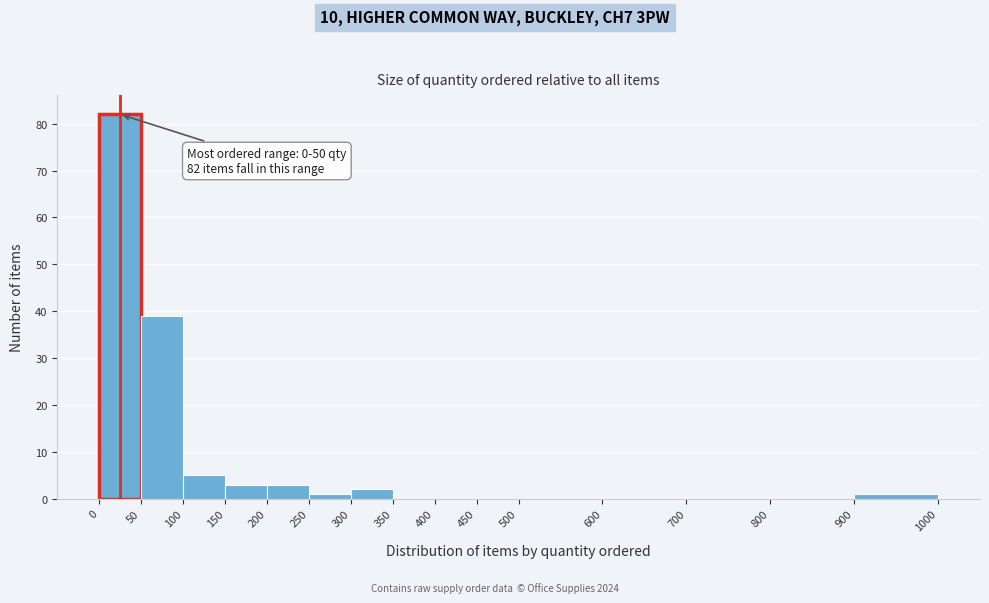

Over which range of the x-axis is the bar tallest?

0 to 50